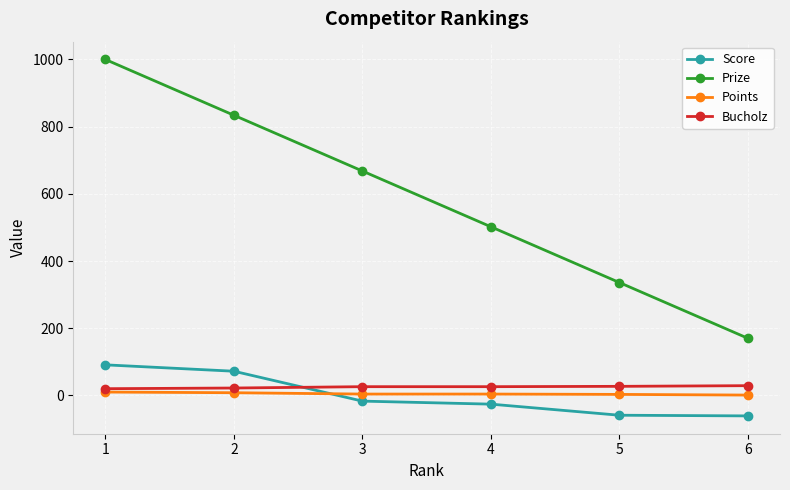

How many times do Score and Bucholz cross each other?

1